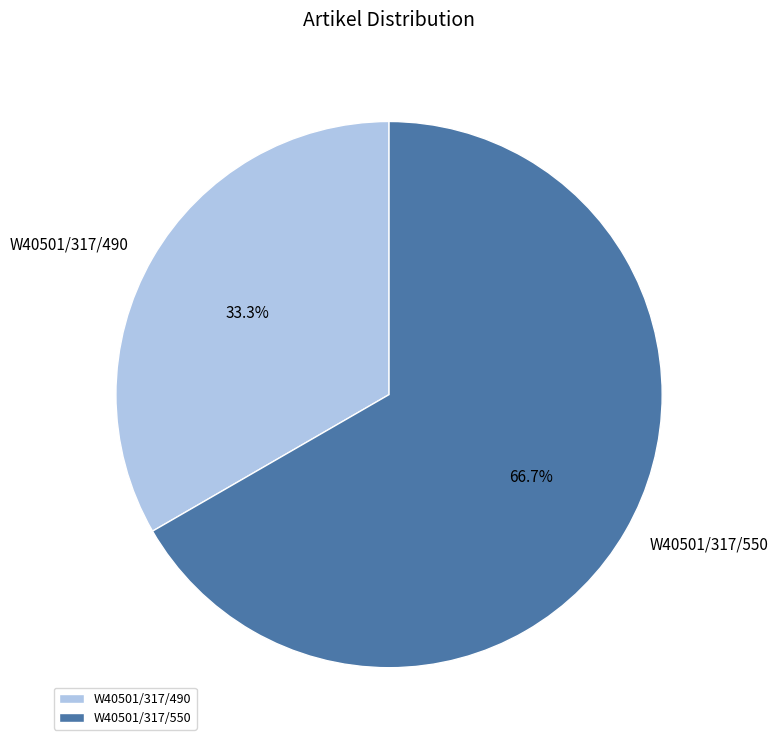

What is the ratio of the value at W40501/317/550 to the value at W40501/317/490?

2.0